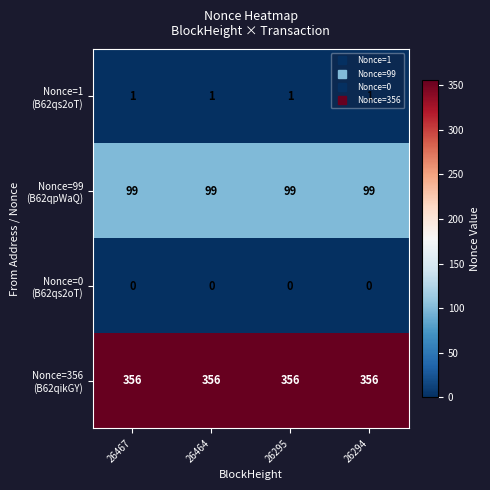

At how many categories does at least one series exceed 276?

4